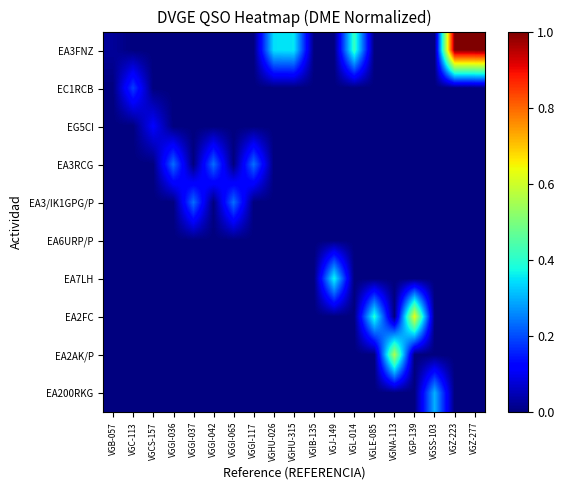

Between VGL-014 and VGSS-103, which series saw the biggest shift?

EA3FNZ